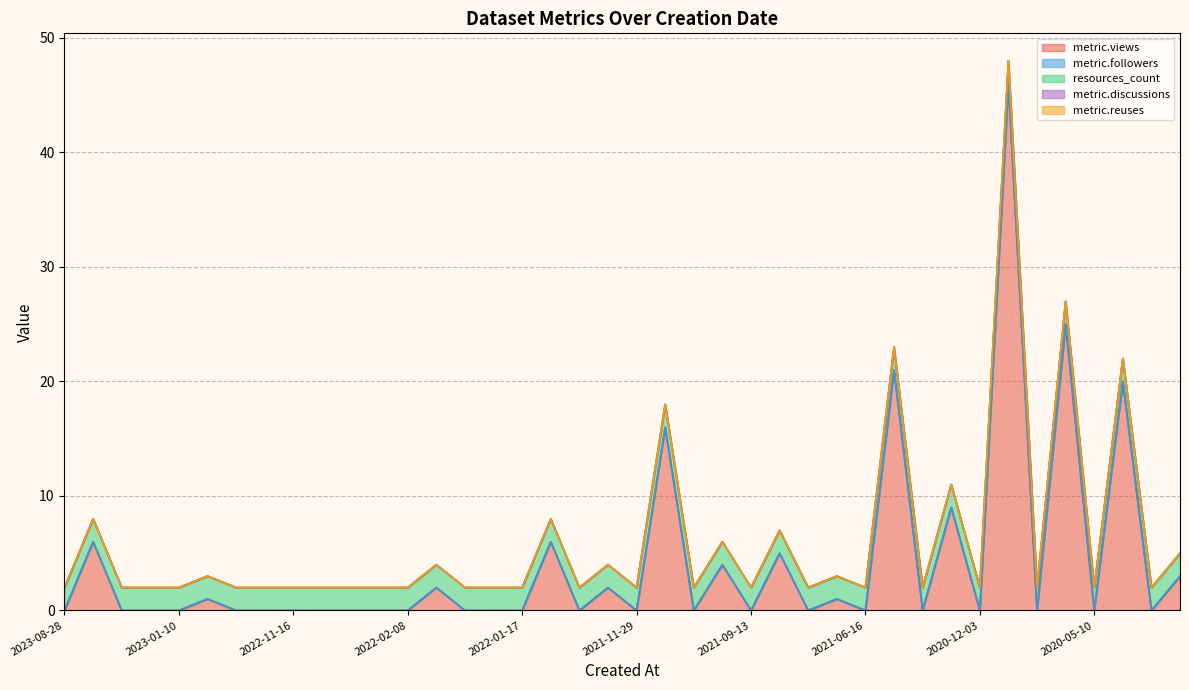

Which series changed the most between 2022-11-16 and 2020-05-10?

metric.views